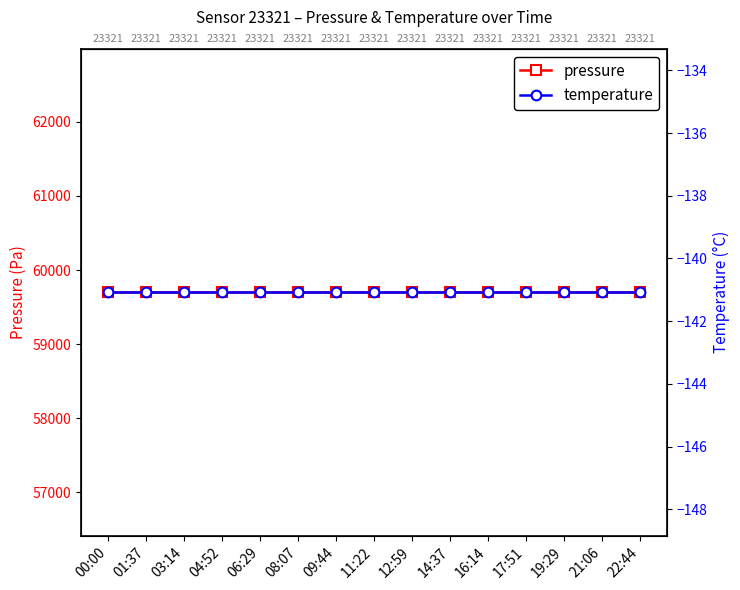

List the labels in order of pressure value, largest first.

00:00, 01:37, 03:14, 04:52, 06:29, 08:07, 09:44, 11:22, 12:59, 14:37, 16:14, 17:51, 19:29, 21:06, 22:44